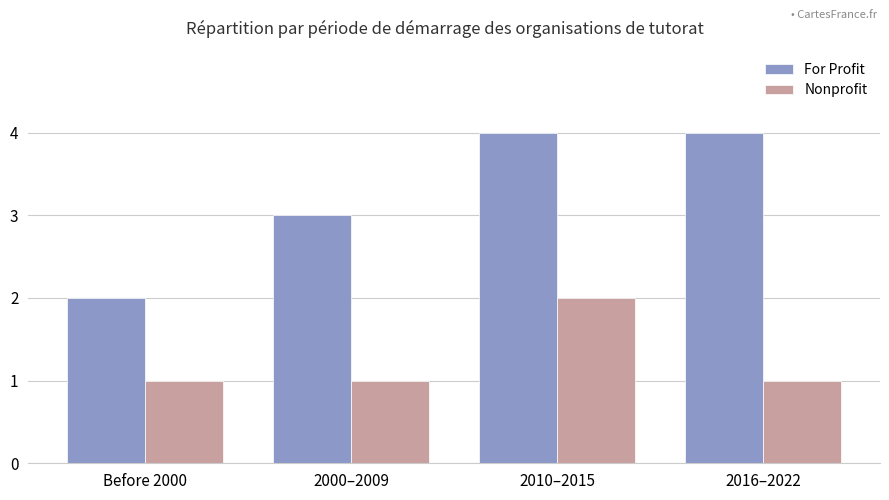

Which series has the largest range (max minus min)?

For Profit